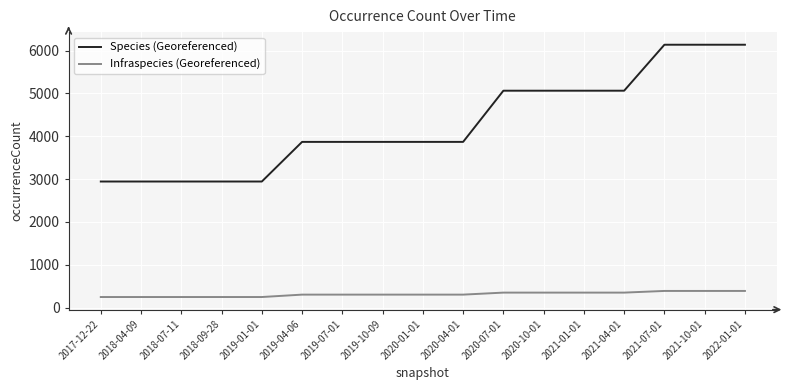

Reading left to right, extract all data points from this chart.

Species (Georeferenced): 2017-12-22=2942	2018-04-09=2942	2018-07-11=2942	2018-09-28=2942	2019-01-01=2942	2019-04-06=3867	2019-07-01=3867	2019-10-09=3867	2020-01-01=3867	2020-04-01=3867	2020-07-01=5062	2020-10-01=5062	2021-01-01=5062	2021-04-01=5062	2021-07-01=6135	2021-10-01=6135	2022-01-01=6135
Infraspecies (Georeferenced): 2017-12-22=246	2018-04-09=246	2018-07-11=246	2018-09-28=246	2019-01-01=246	2019-04-06=302	2019-07-01=302	2019-10-09=302	2020-01-01=302	2020-04-01=302	2020-07-01=349	2020-10-01=349	2021-01-01=349	2021-04-01=349	2021-07-01=388	2021-10-01=388	2022-01-01=388